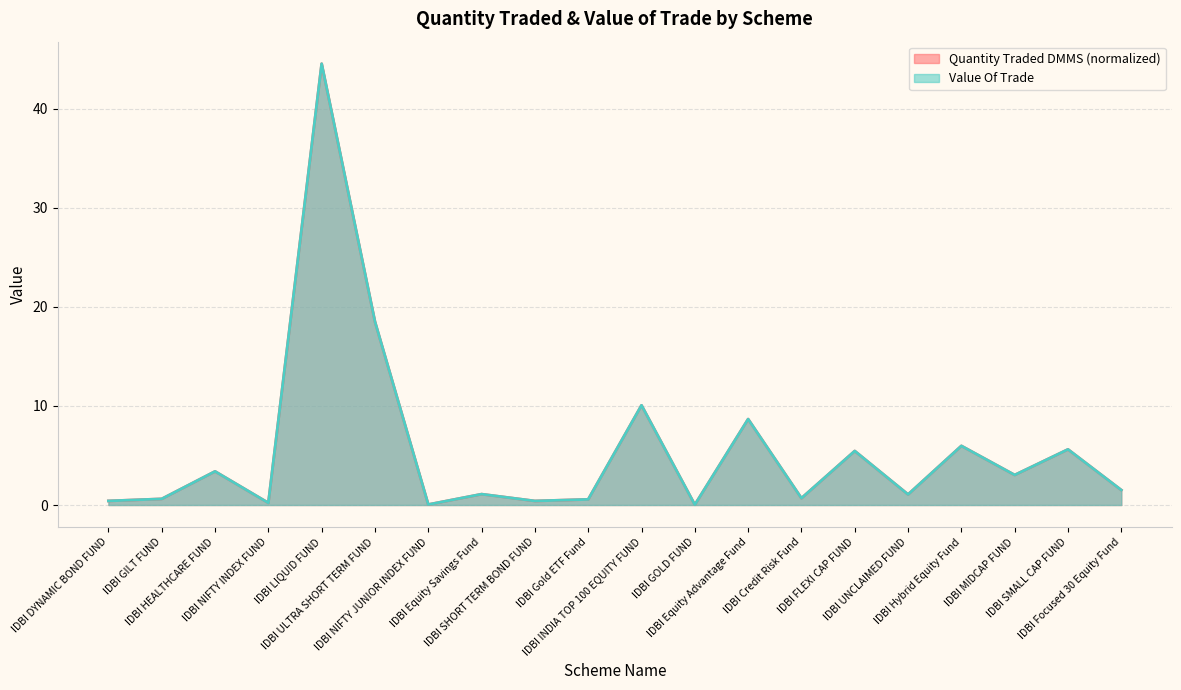

At IDBI NIFTY INDEX FUND, list the series in order from smallest to largest.

Quantity Traded DMMS, Value Of Trade